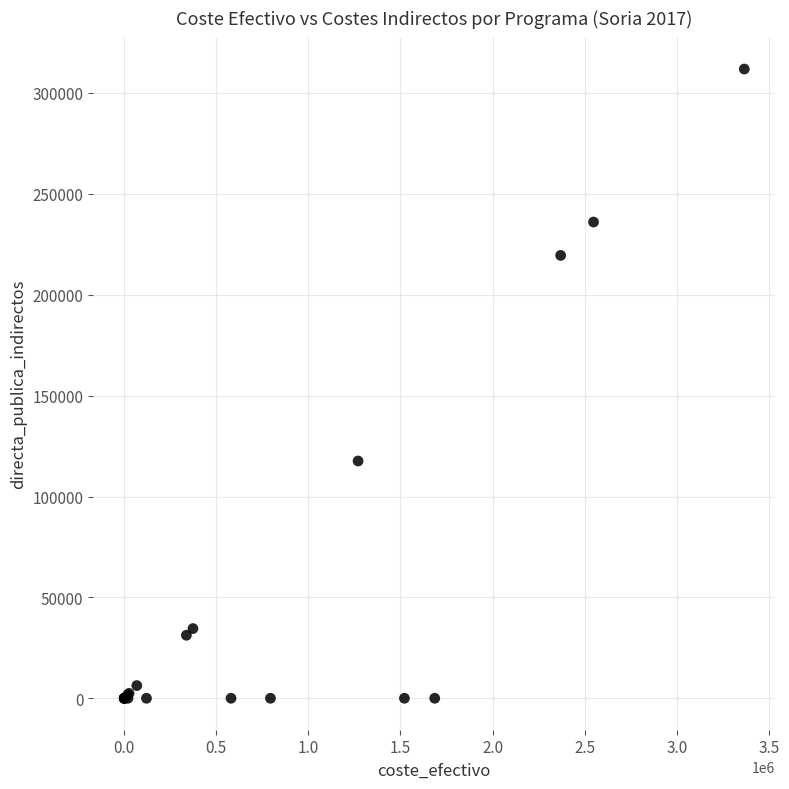

What Y value in the scatter plot is closest to 155933?

117597.5